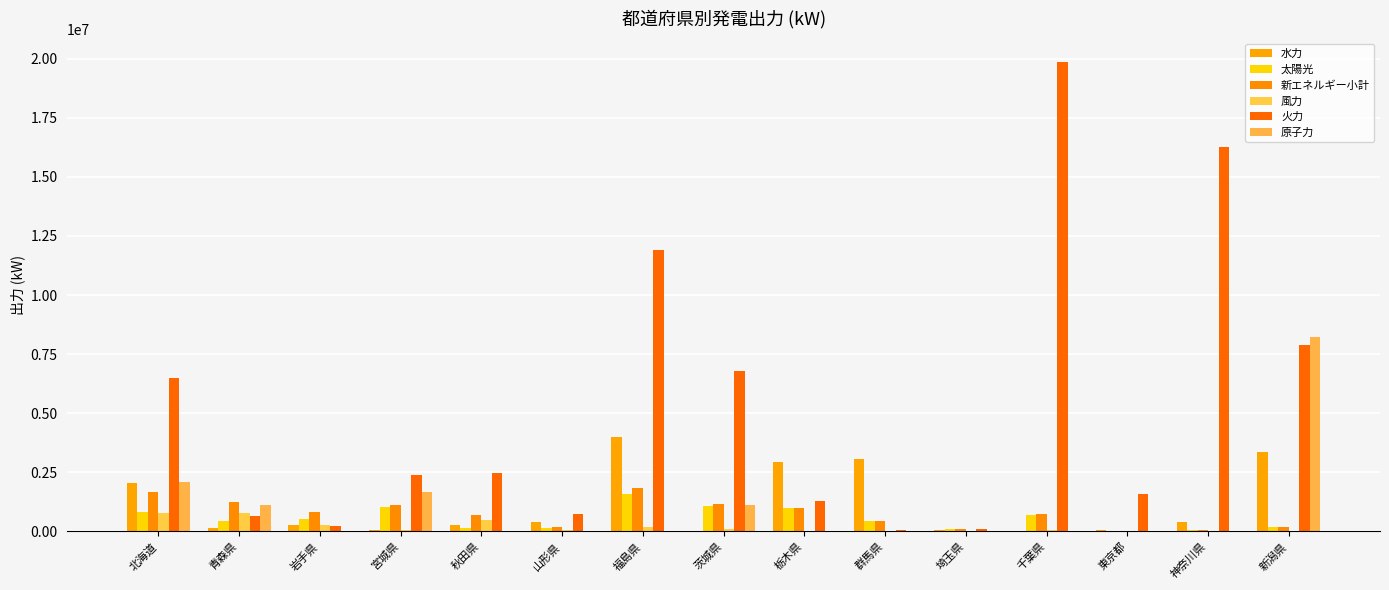

How many groups of bars are there?

15